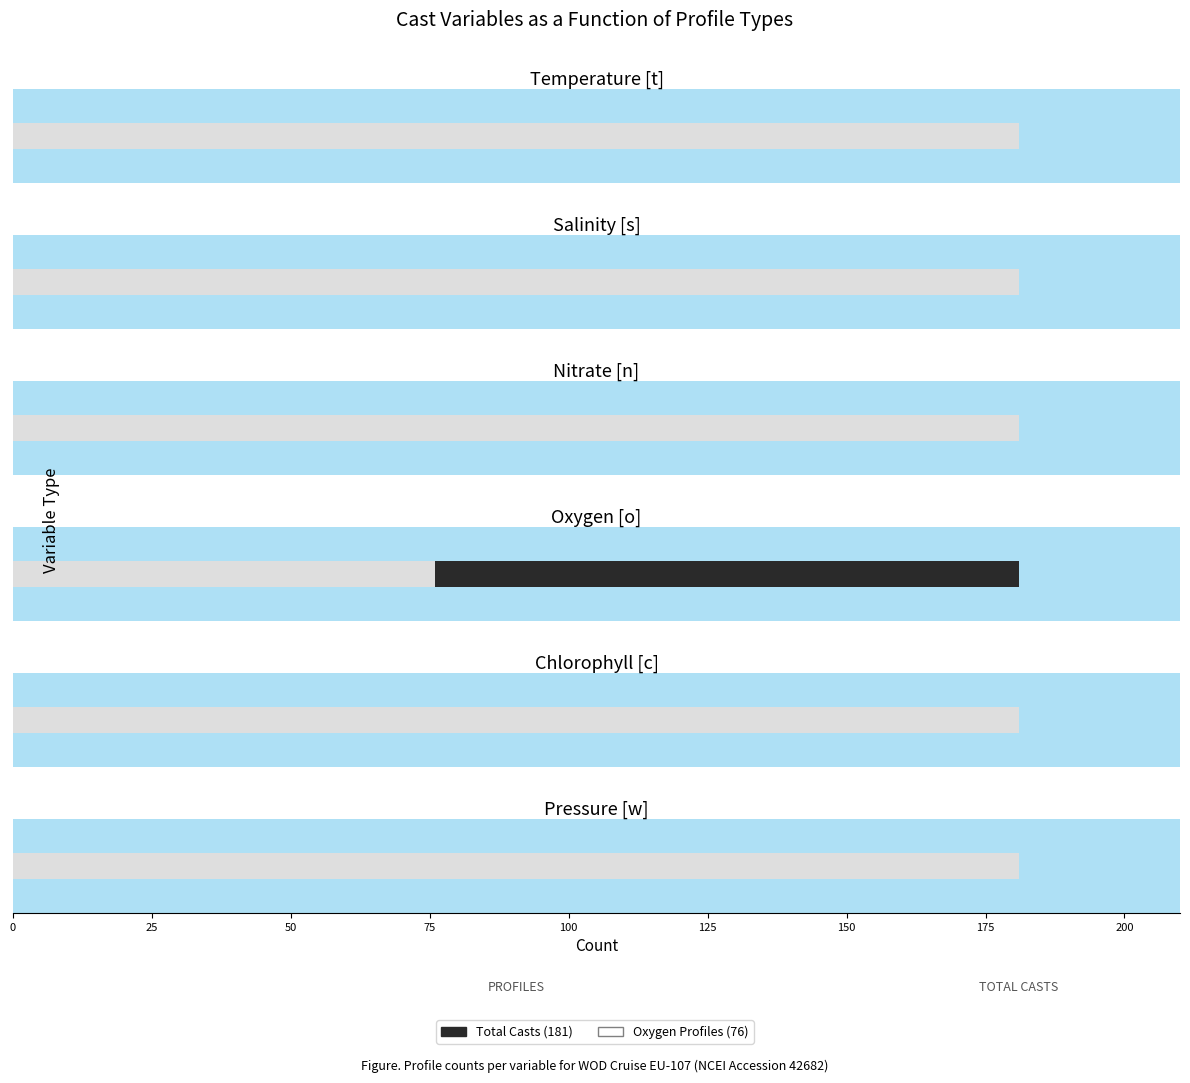

List the labels in order of Profile Count value, smallest first.

Oxygen [o], Temperature [t], Salinity [s], Nitrate [n], Chlorophyll [c], Pressure [w]